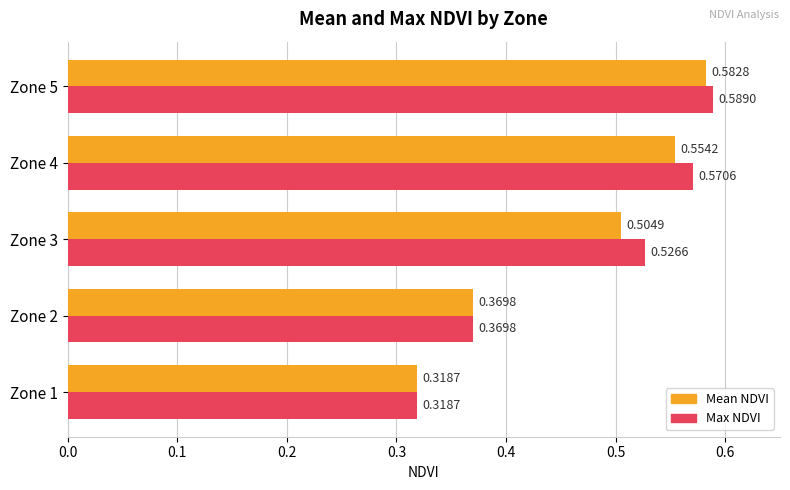

Between Zone 2 and Zone 5, which series saw the biggest shift?

Max NDVI